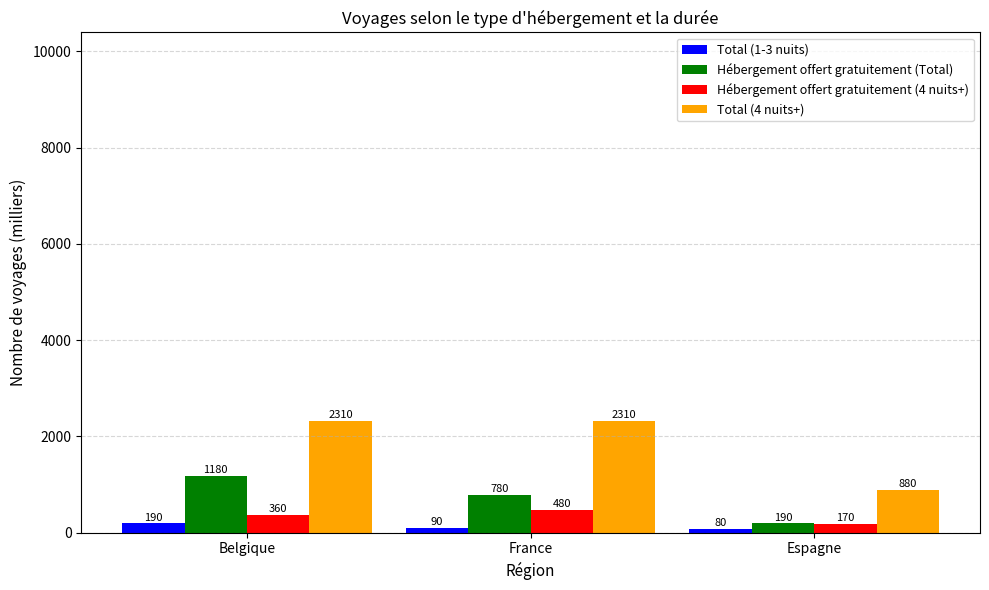

At which label does Total (1-3 nuits) reach its minimum?

Espagne